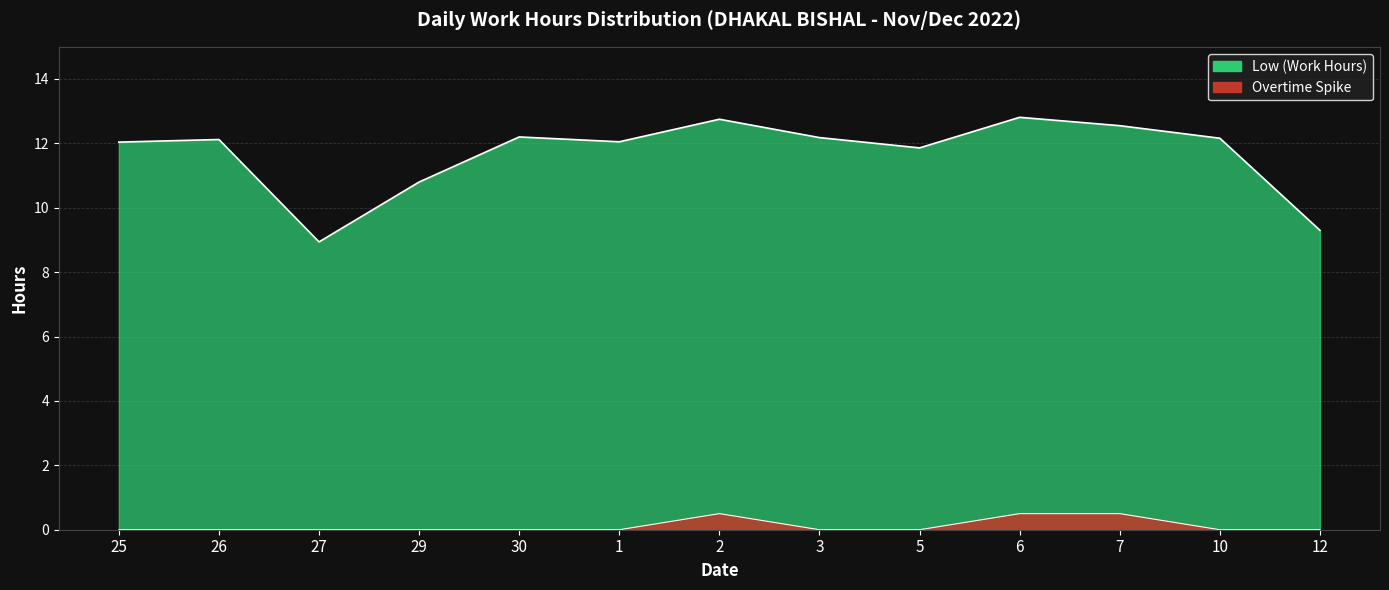

What is the change in value from 3 to 7?

+0.4